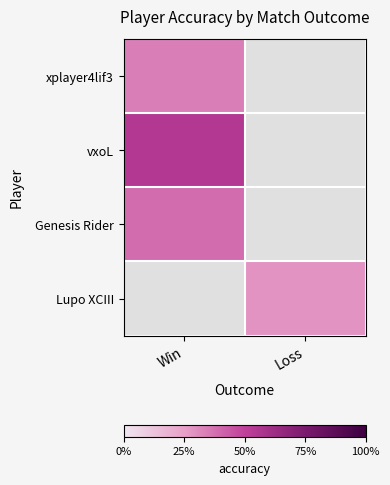

Rank the categories by xplayer4lif3 value from lowest to highest.

Win, Loss